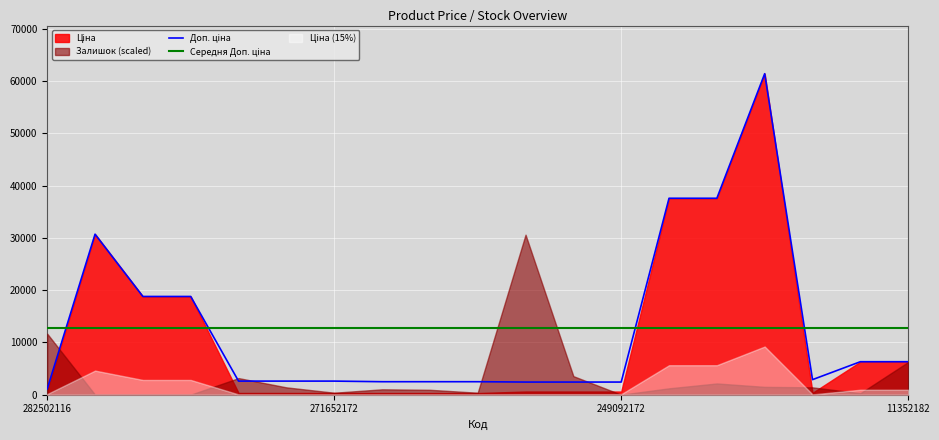

Which has a higher value, 18 or 11?

18